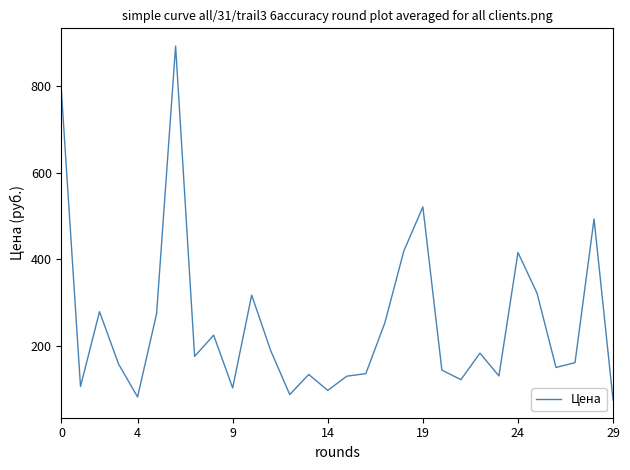

Does the chart display data point markers on the line(s)?

No